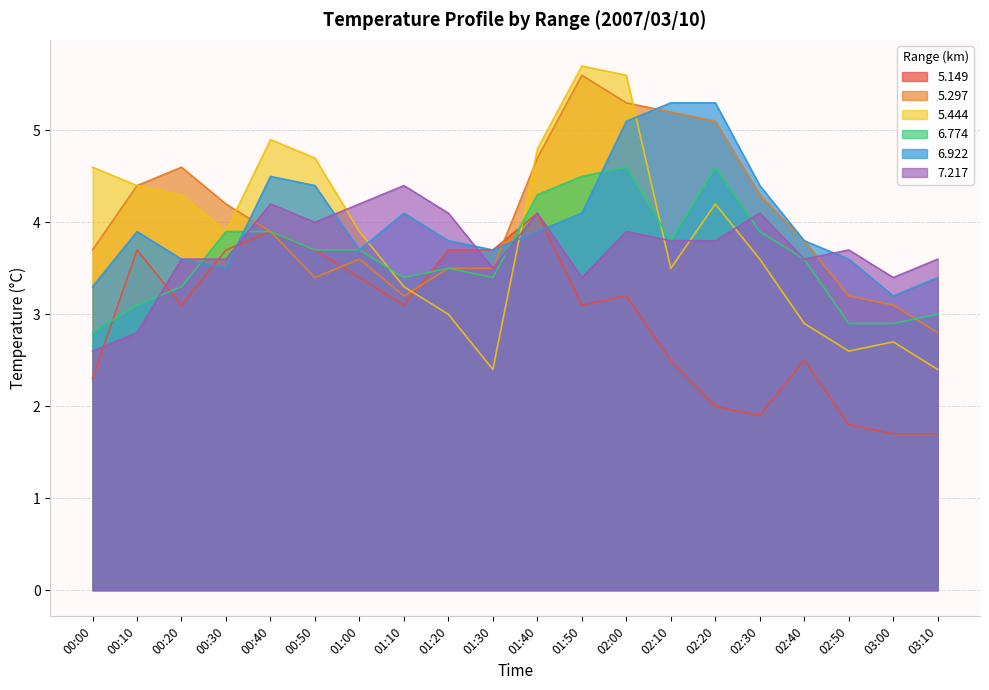

At which category does the chart reach its minimum across all series?

03:00